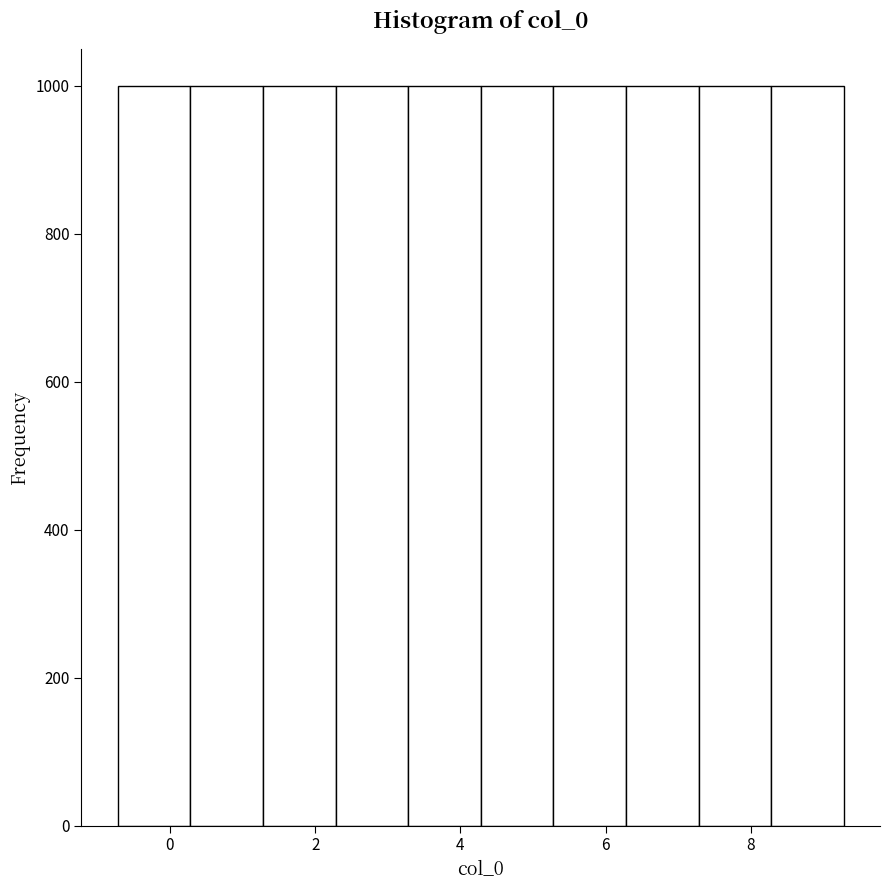

Reading left to right, list every bar in this chart as the range it spans on the x-axis followed by its height. Neither the bar edges nor the heights are printed on the chart, so give them approximately, as read against the axes.

-0.8 to 0.2: 1000
0.2 to 1.2: 1000
1.2 to 2.2: 1000
2.2 to 3.2: 1000
3.2 to 4.2: 1000
4.2 to 5.2: 1000
5.2 to 6.2: 1000
6.2 to 7.2: 1000
7.2 to 8.2: 1000
8.2 to 9.2: 1000